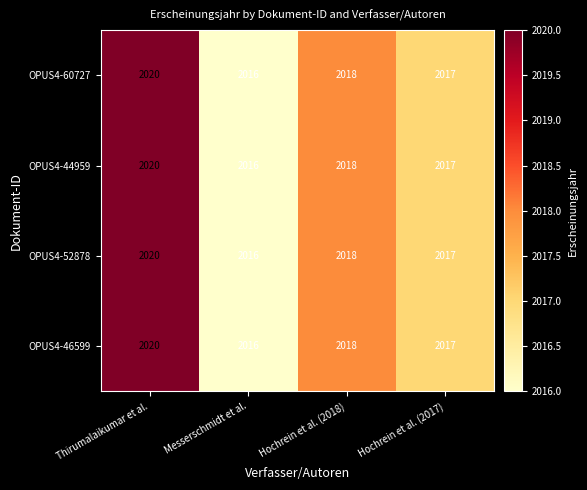

What is the maximum value shown in the chart?

2020